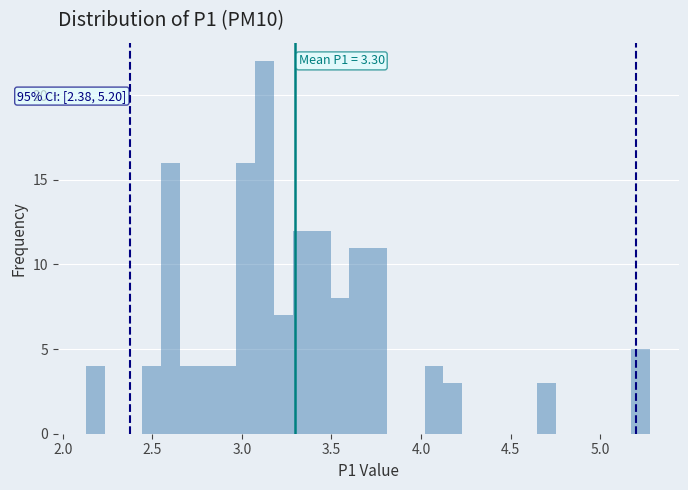

Read against the x-axis, roughly where is the centre of the tallest bar?

3.15